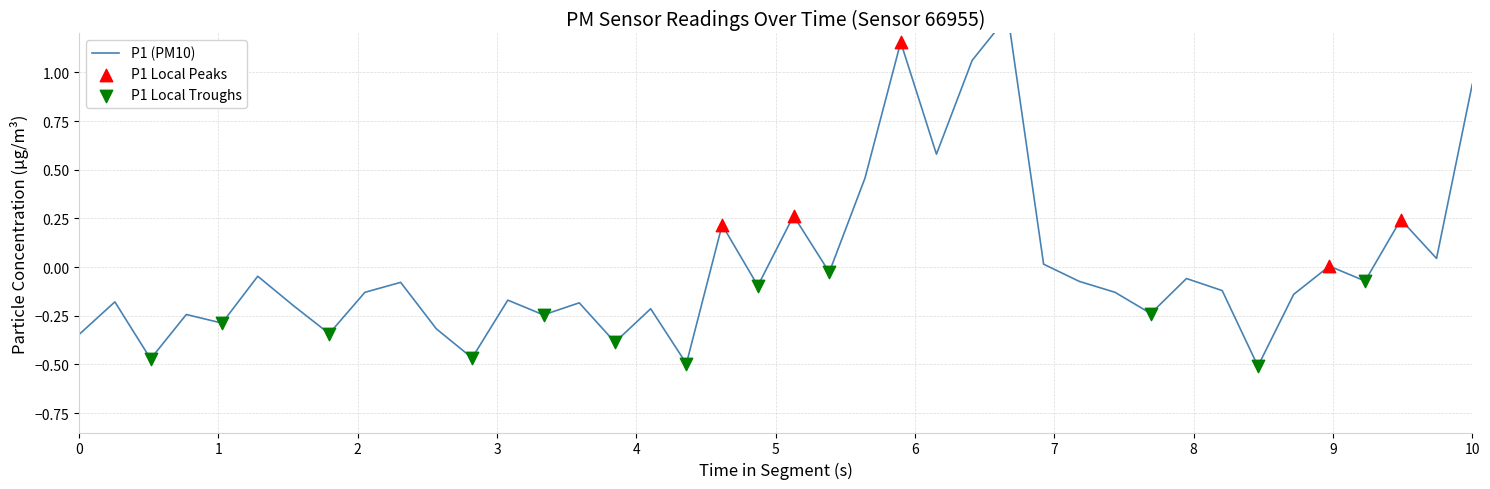

What is the change in value from 00:21 to 01:01?

+1.3